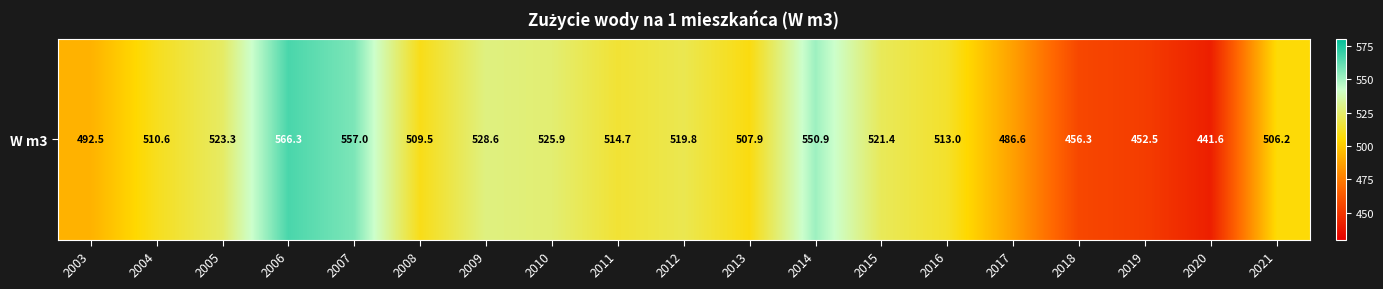

What value does the data have at 2005?

523.3